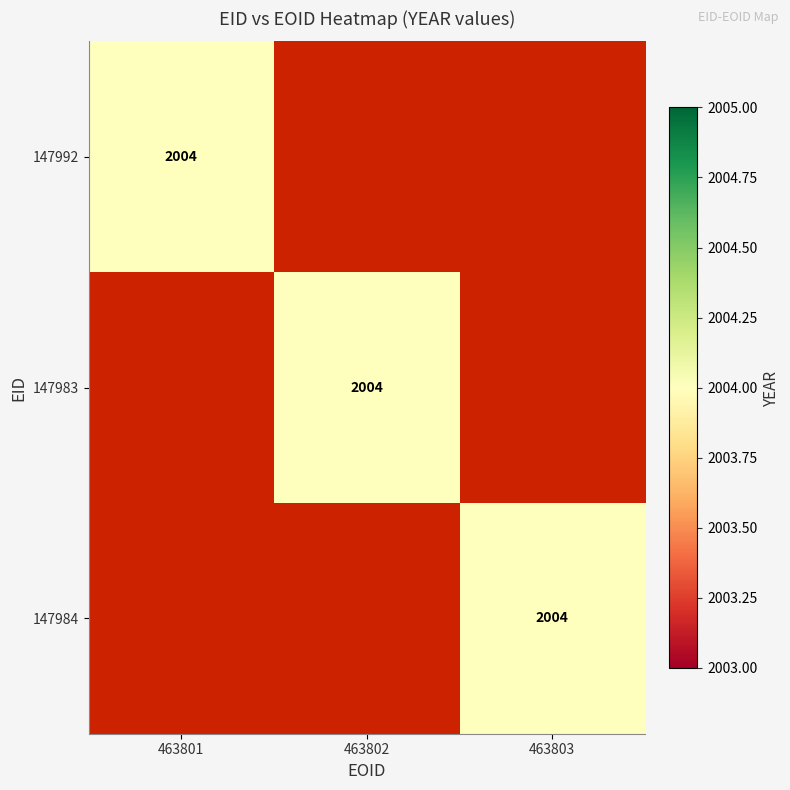

The 147992 series shows 3257 at 463801. True or false?

False